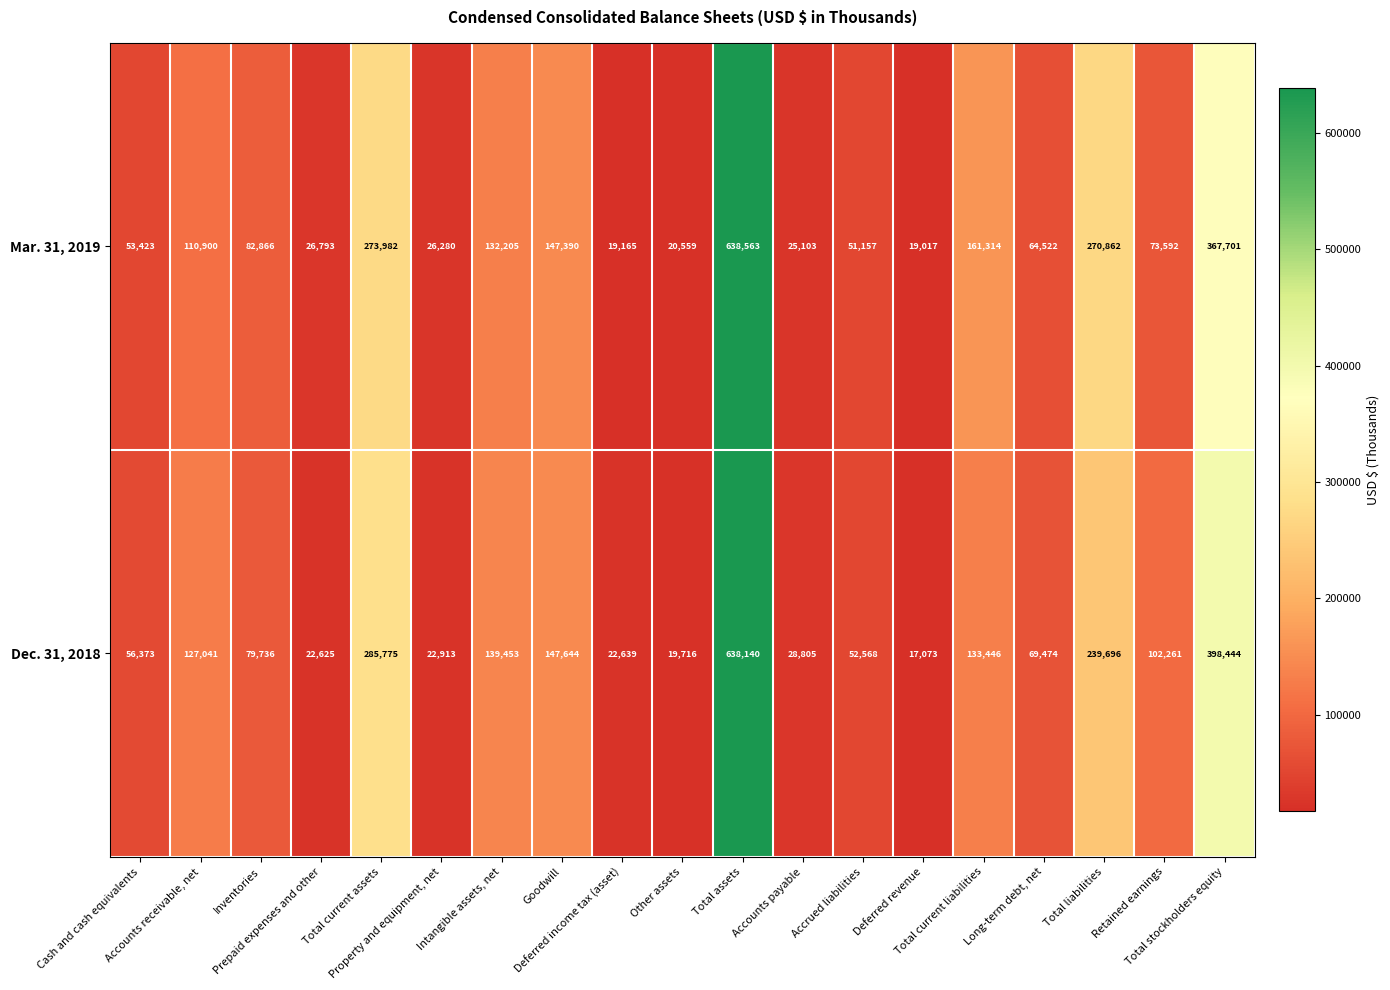

Rank the series by their average value, from highest to lowest.

Dec. 31, 2018, Mar. 31, 2019